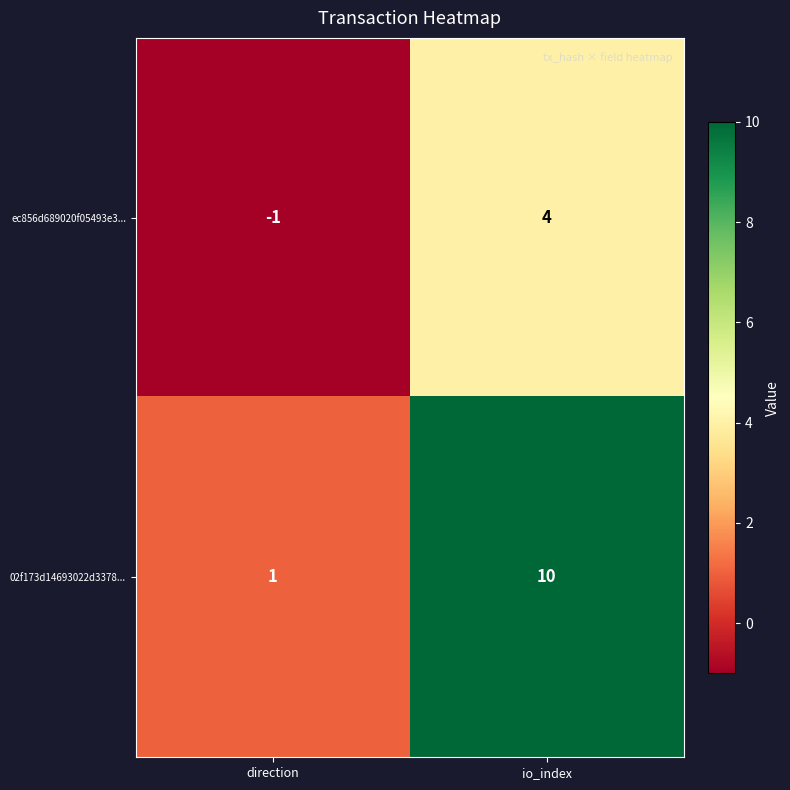

What is the difference between the highest and lowest values at io_index?

6